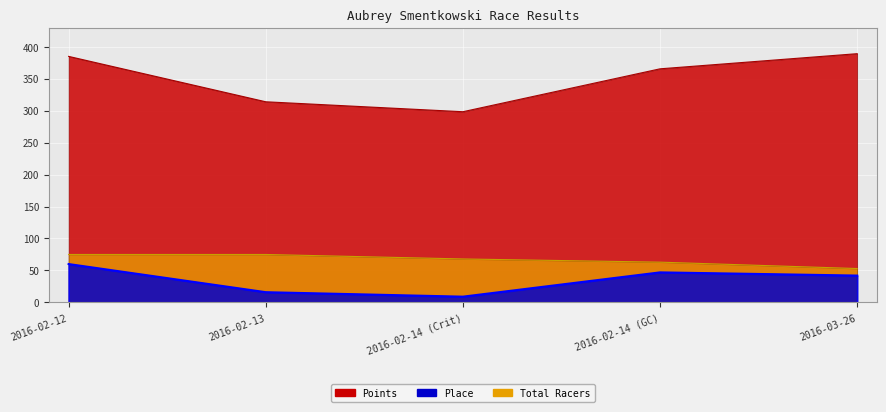

True or false: Place and Total Racers intersect in this chart.

False